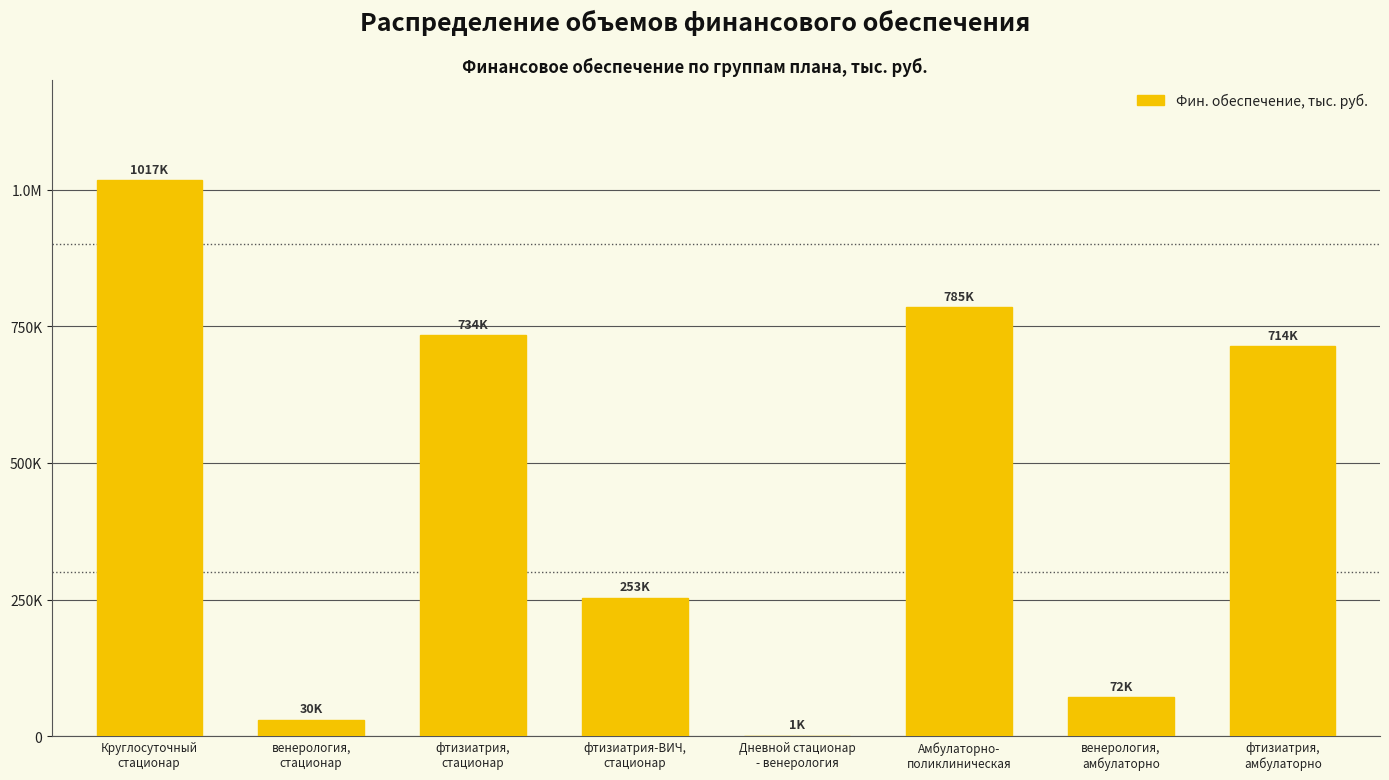

Reading right to left, list all the values displayed in this chart.

713549.6	71674.5	785224.1	952.3	253329.0	733813.4	30282.8	1017425.2